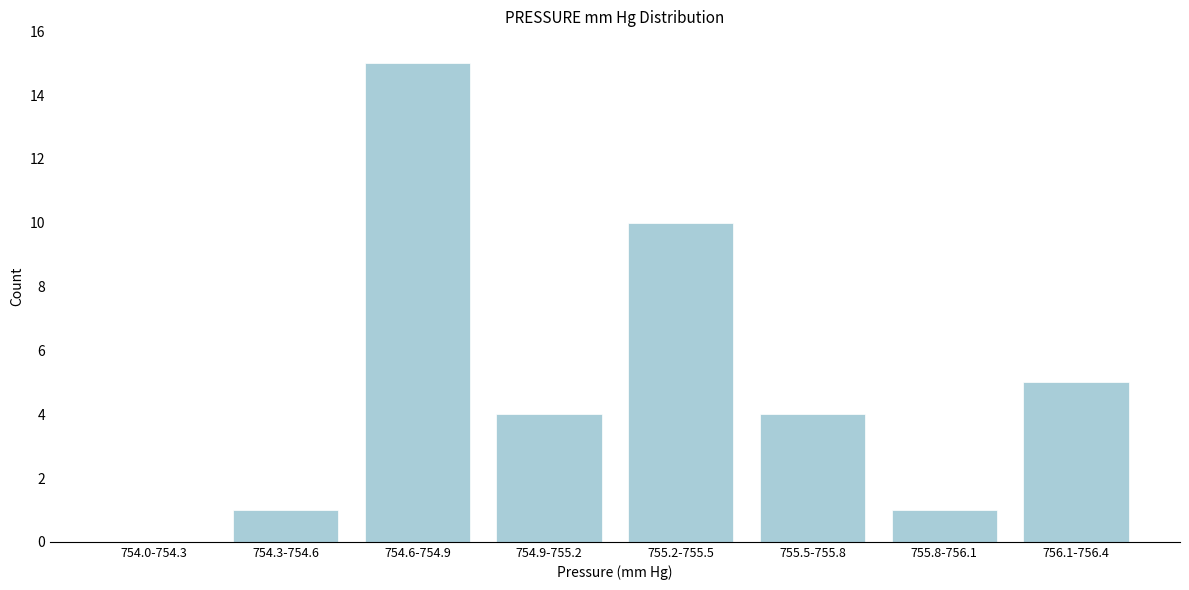

Reading left to right, extract all data points from this chart.

754.0-754.3=0	754.3-754.6=1	754.6-754.9=15	754.9-755.2=4	755.2-755.5=10	755.5-755.8=4	755.8-756.1=1	756.1-756.4=5